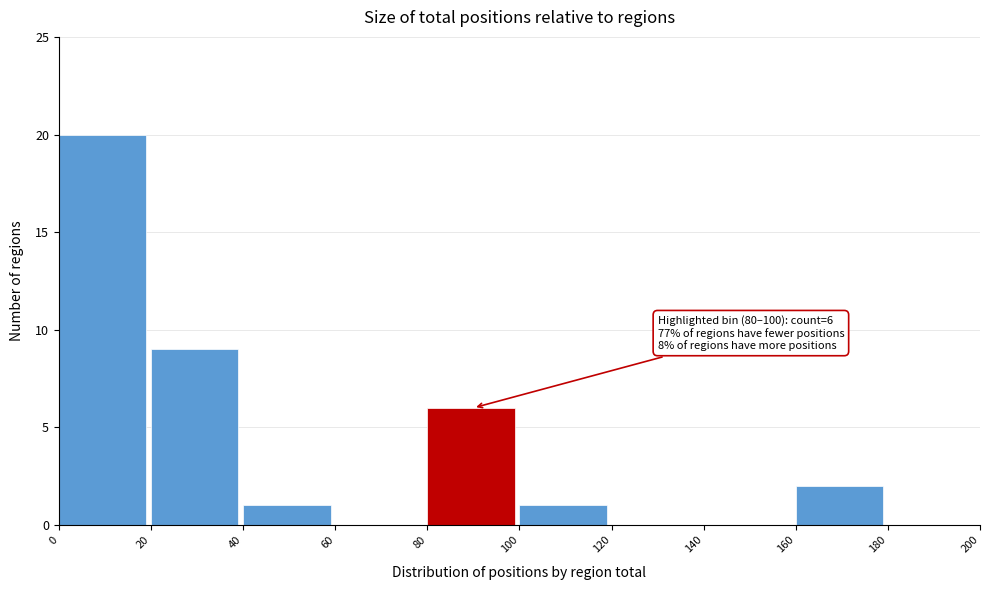

Over which range of the x-axis is the bar tallest?

0 to 20